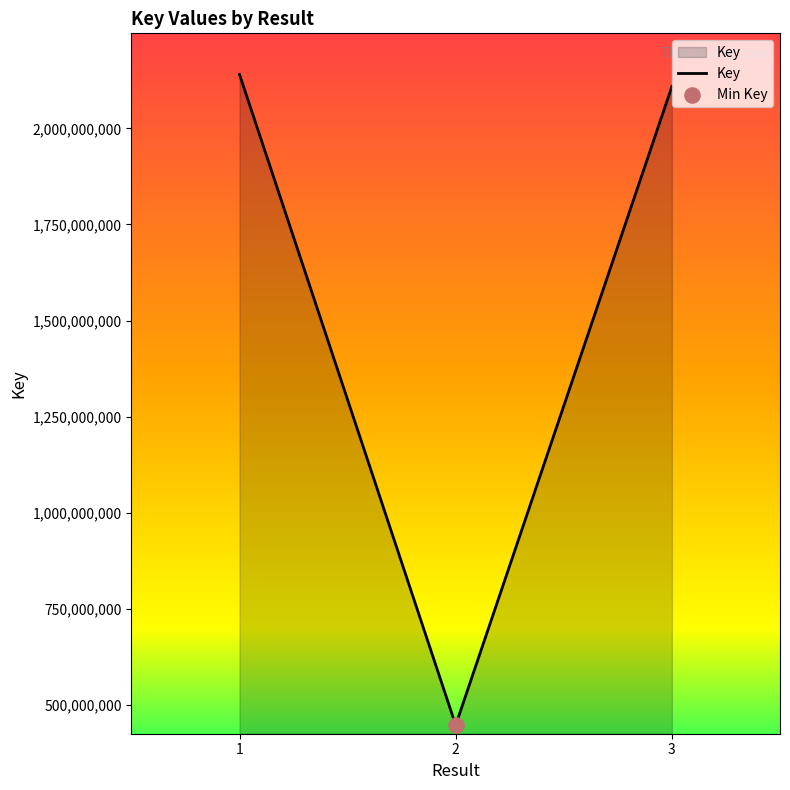

What is the change in value from 1 to 3?

-31343586